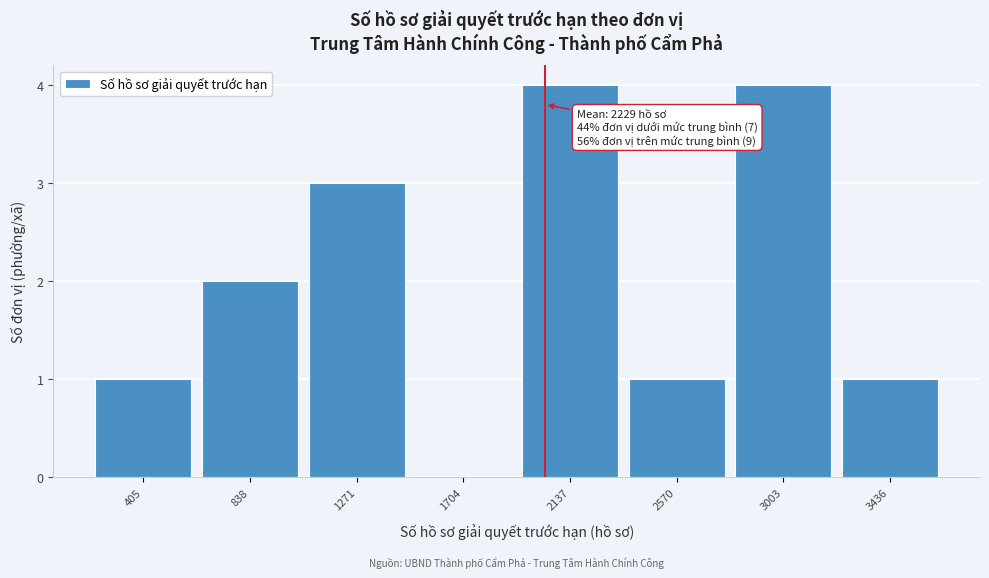

Reading right to left, extract all data points from this chart.

3436=1	3003=4	2570=1	2137=4	1704=0	1271=3	838=2	405=1